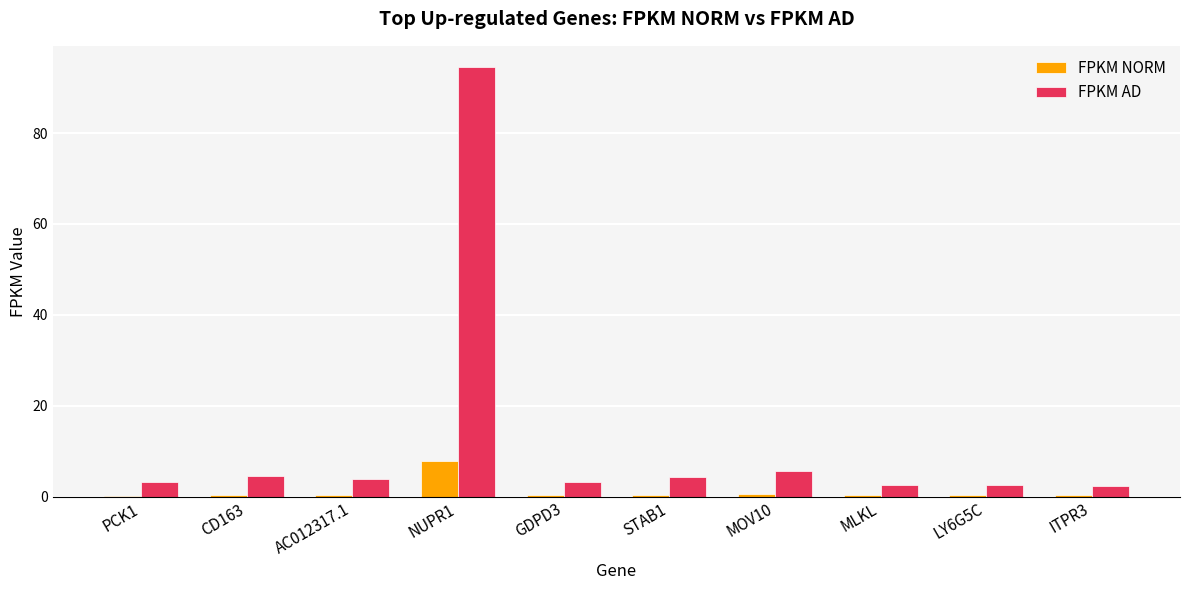

What is the sum of the FPKM AD values at MLKL and STAB1?

6.8